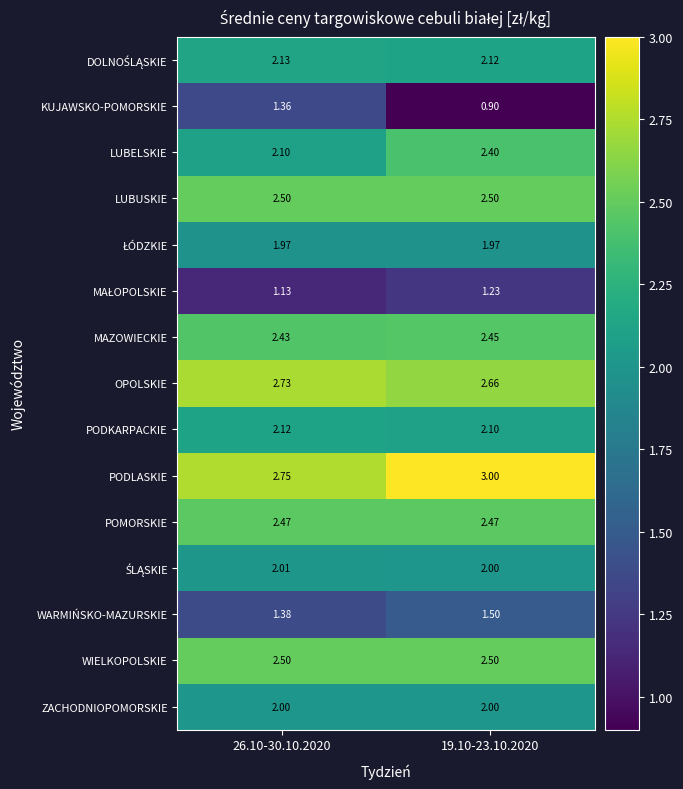

Which series changed the most between 26.10-30.10.2020 and 19.10-23.10.2020?

KUJAWSKO-POMORSKIE